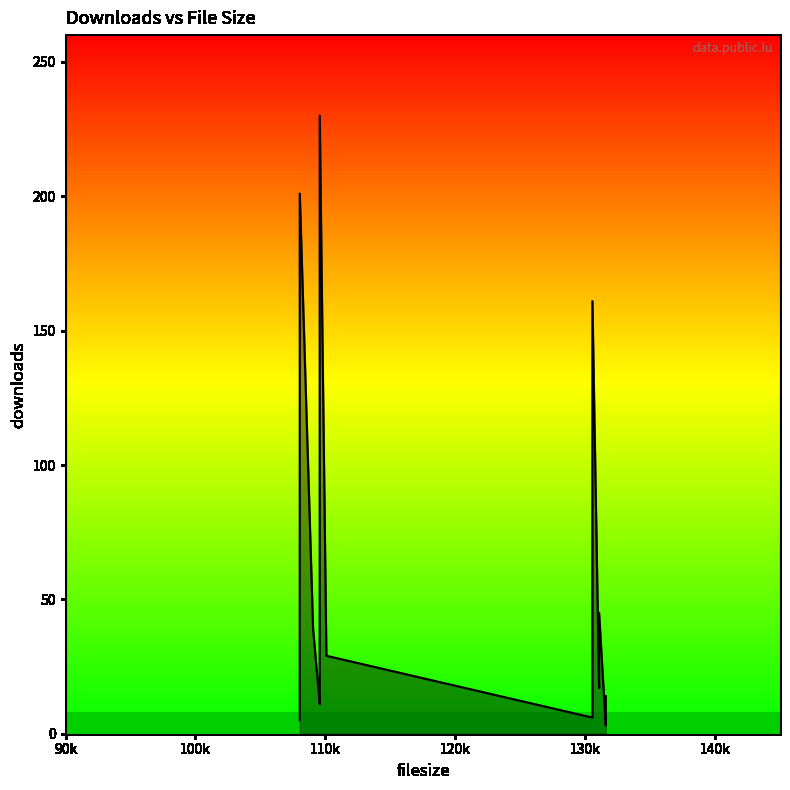

Where is the first local minimum?

108032